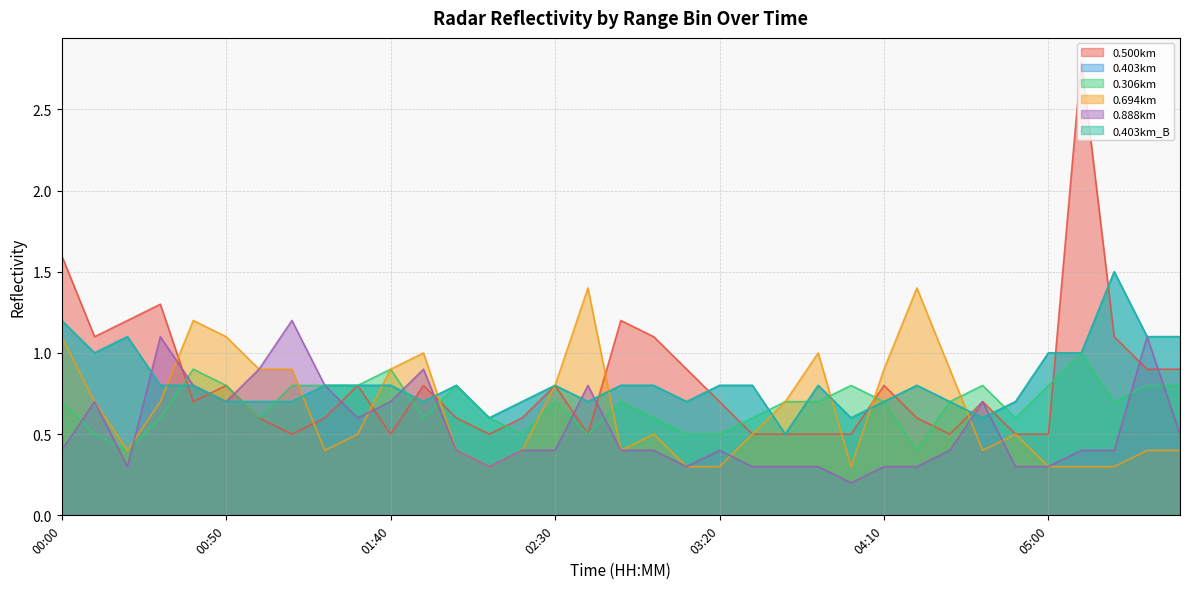

What is the spread (max minus min) of values at 00:30?

0.7